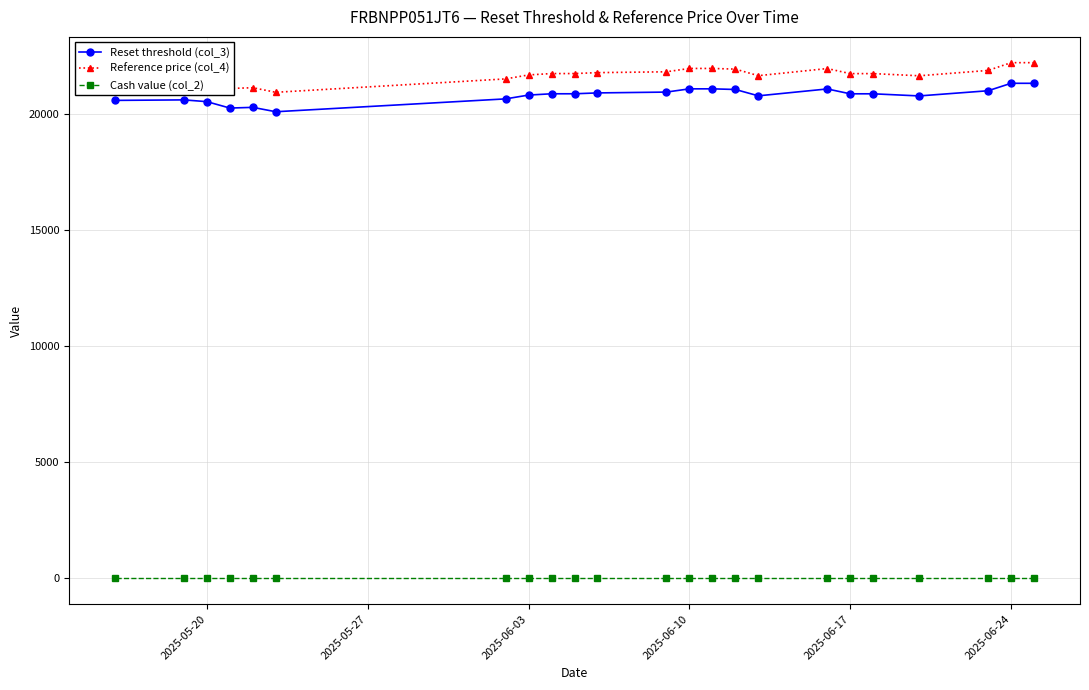

What is the difference between the maximum and minimum values in the Reset threshold (col_3) series?

1224.2